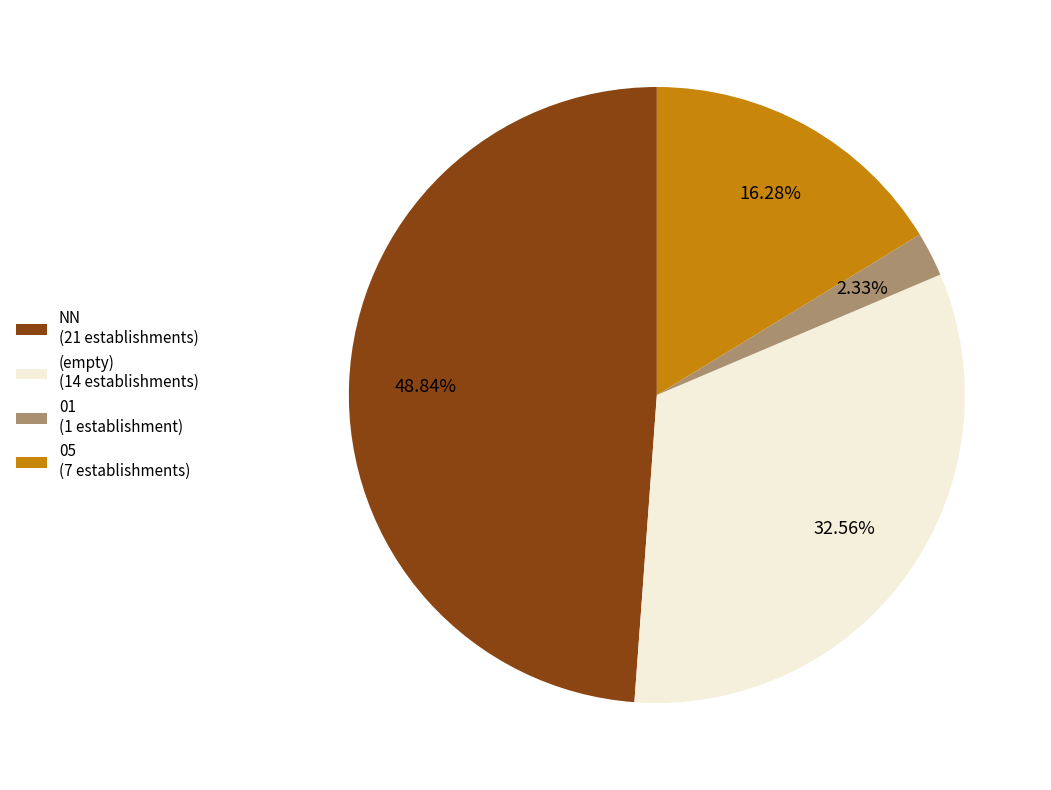

Combined, do NN (21 establishments) and 05 (7 establishments) account for over 50%?

Yes